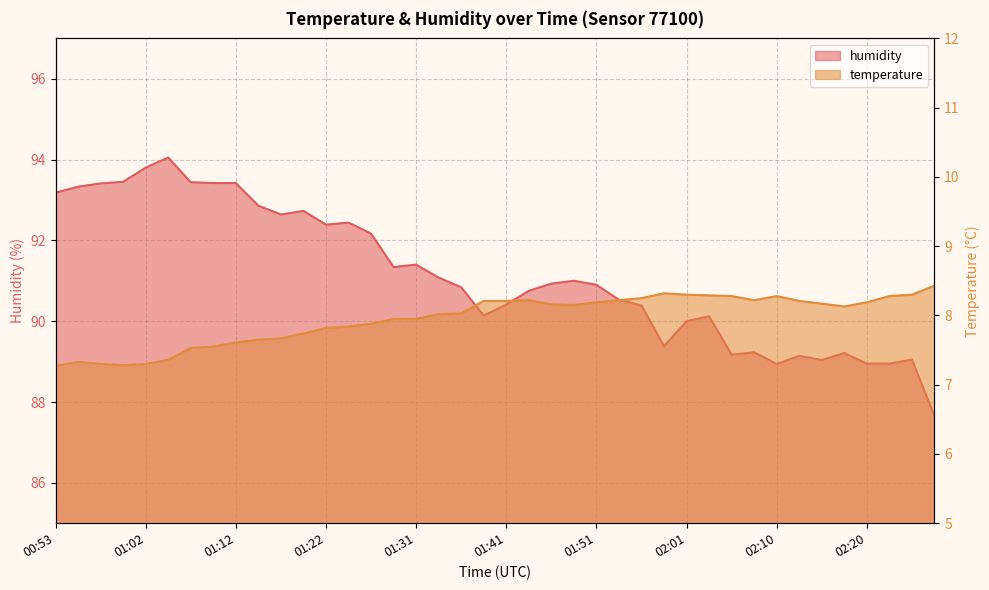

Which series has the largest range (max minus min)?

humidity